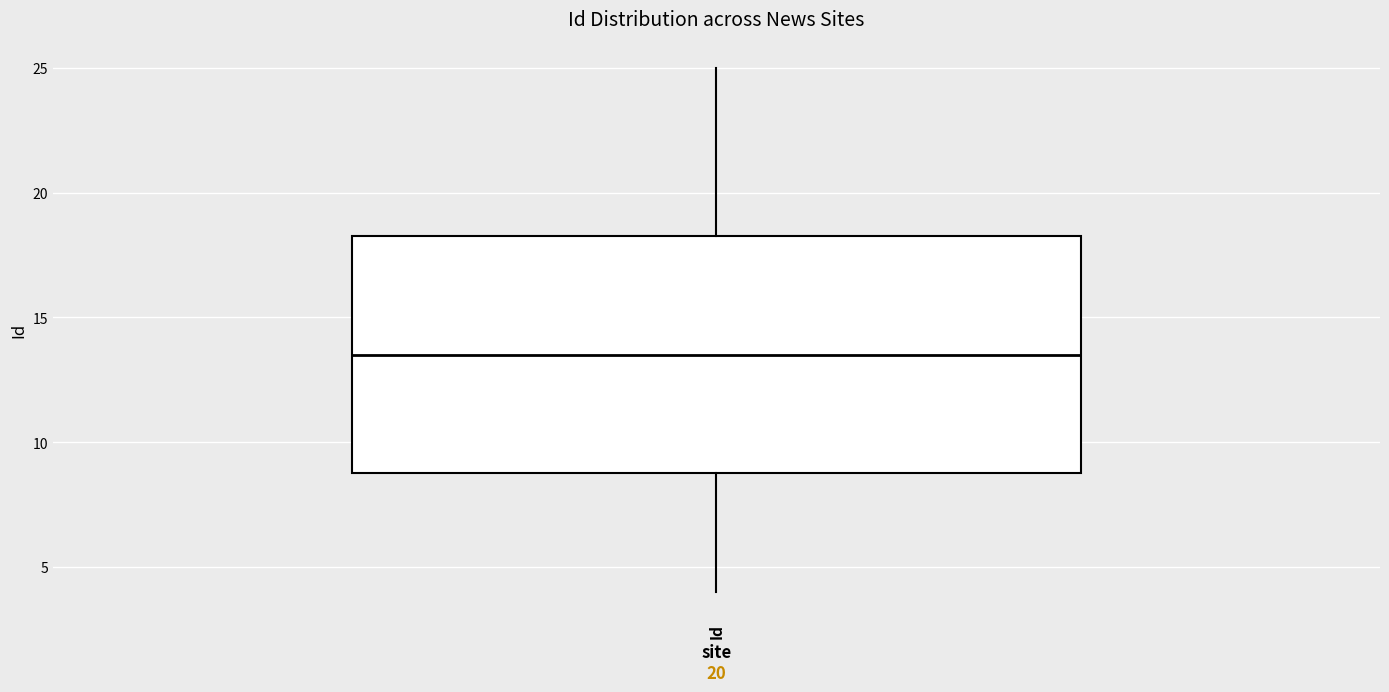

Where does the median line of the box for Id sit on the y-axis? The values are not printed on the chart, so give them approximately, as read against the axis.

13.5